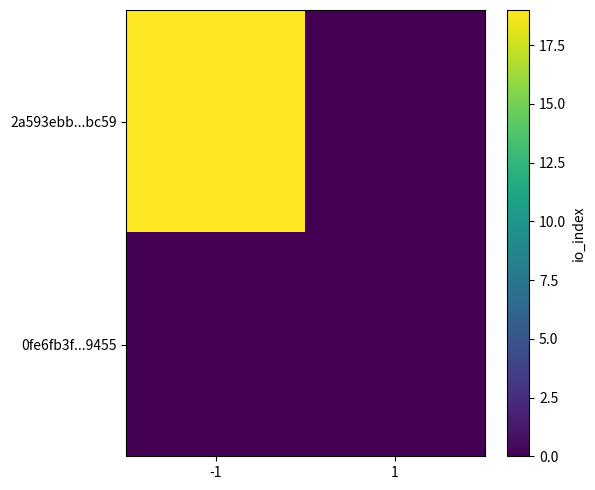

Count the number of data series in this chart.

2